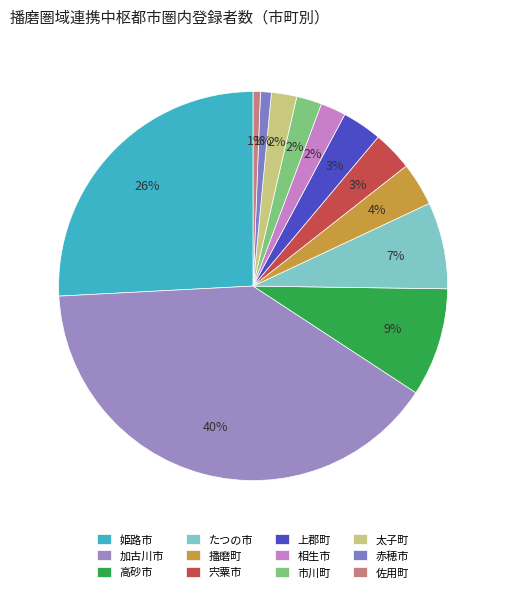

What is the change in value from 加古川市 to 宍粟市?

-122